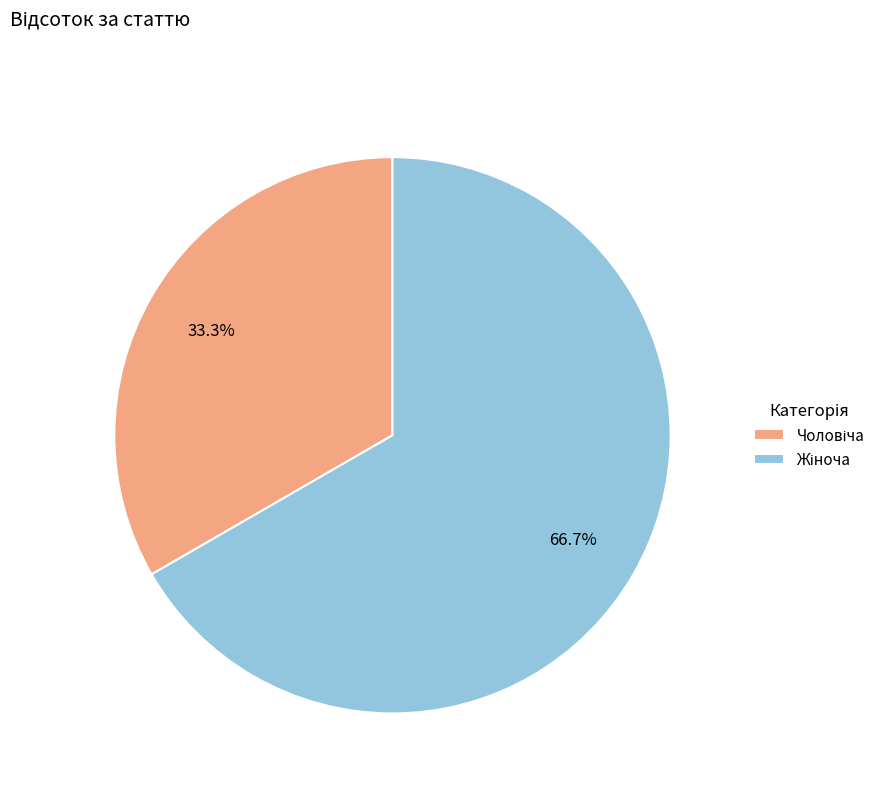

Does any single category account for the majority?

Yes